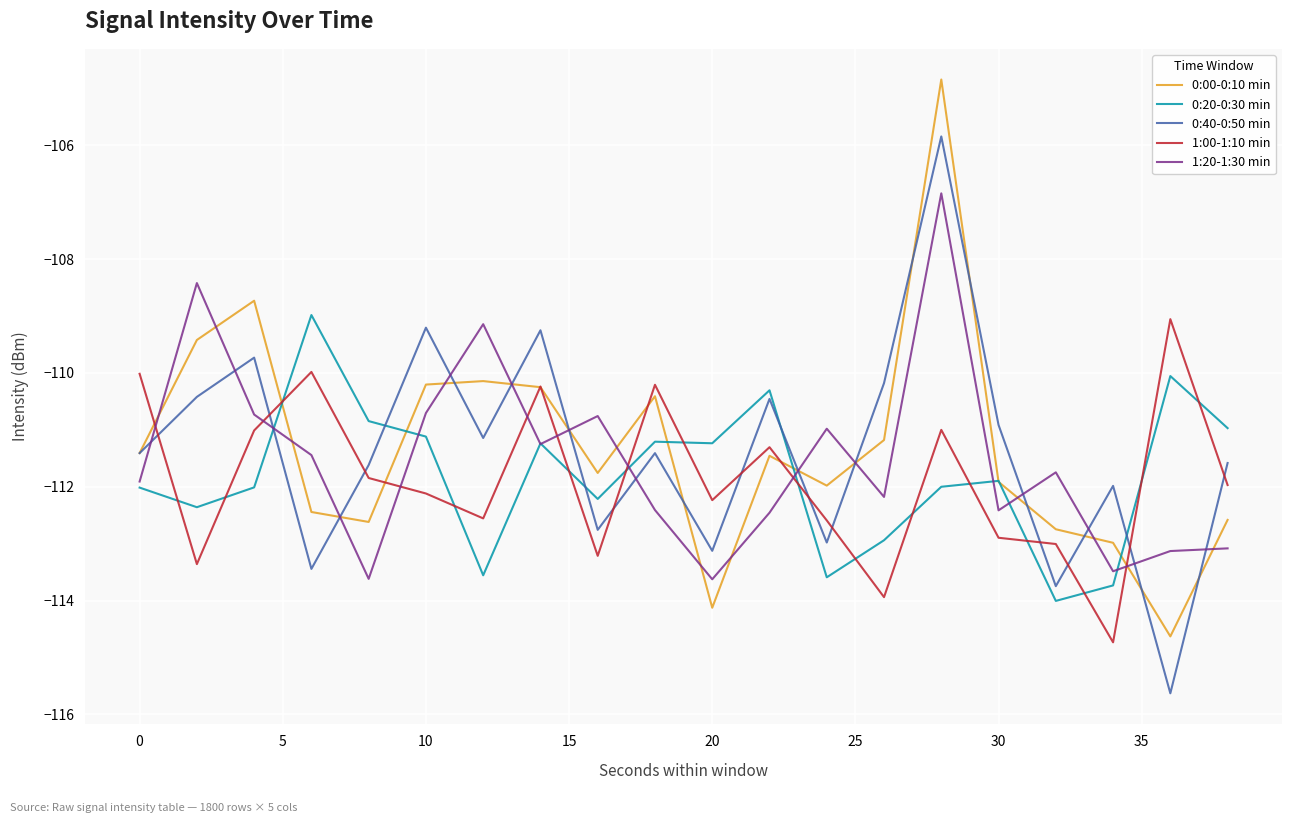

Which series ends up on top after the final intersection of 0:40-0:50 min and 0:20-0:30 min?

0:20-0:30 min